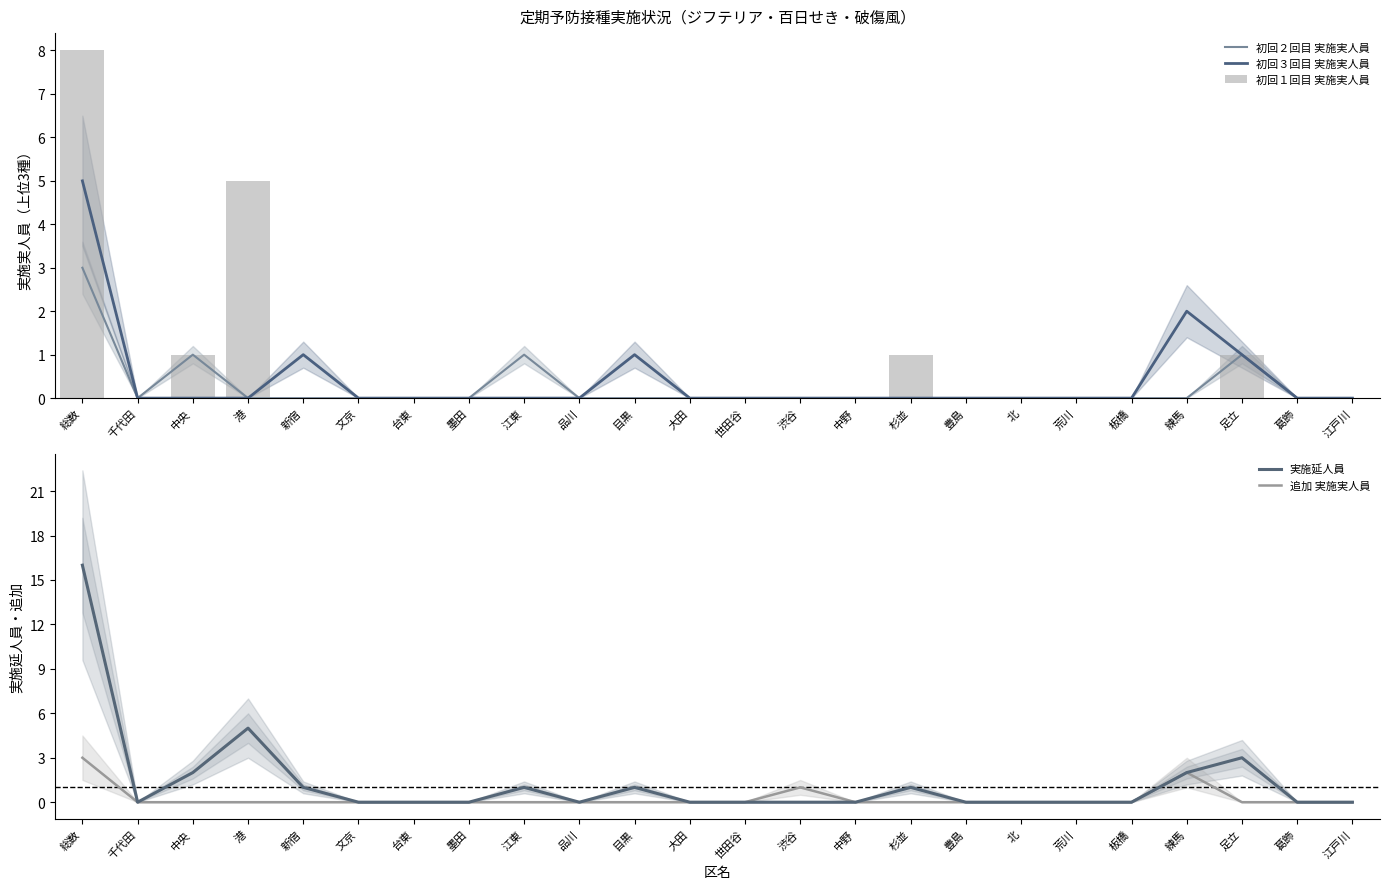

The value of 実施延人員 at 目黒 is 1. True or false?

True